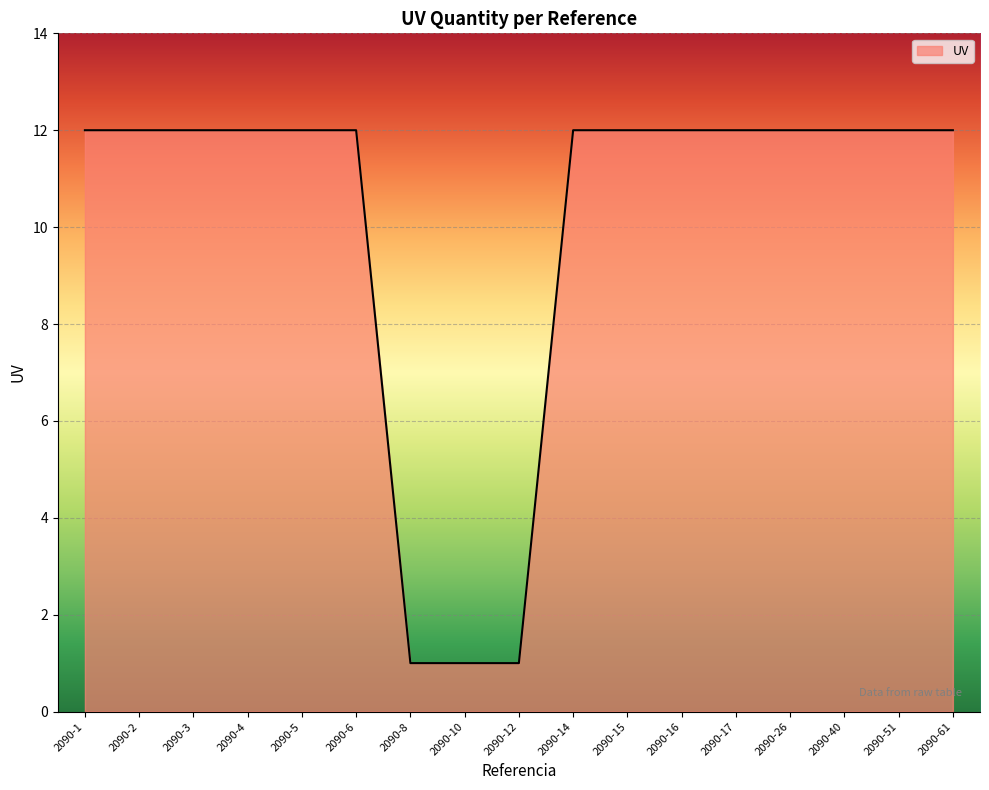

Does the chart display data point markers on the line(s)?

No